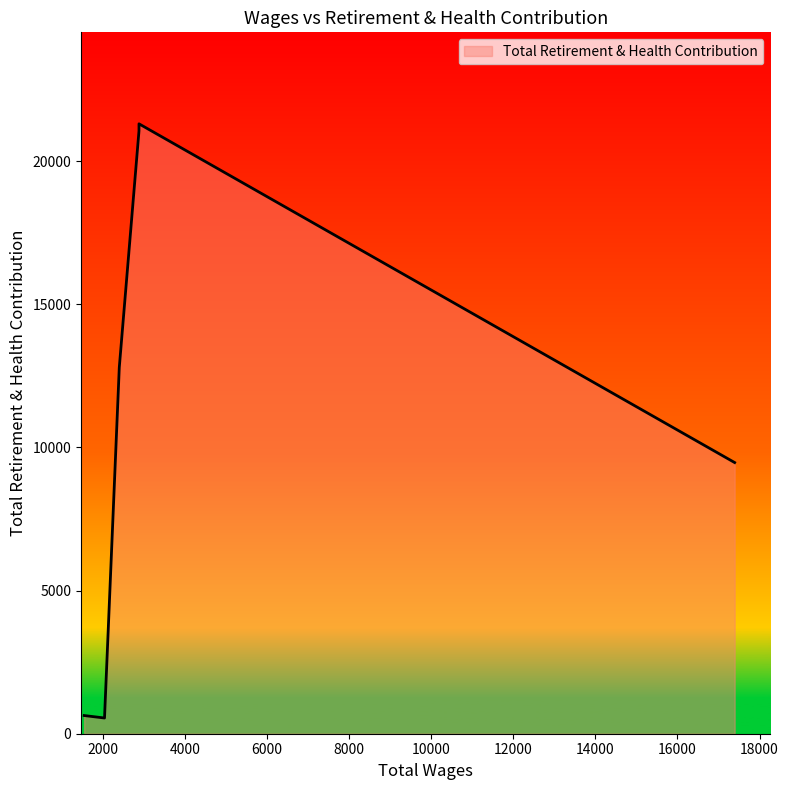

Where does the data first go above 12797?

2880.0